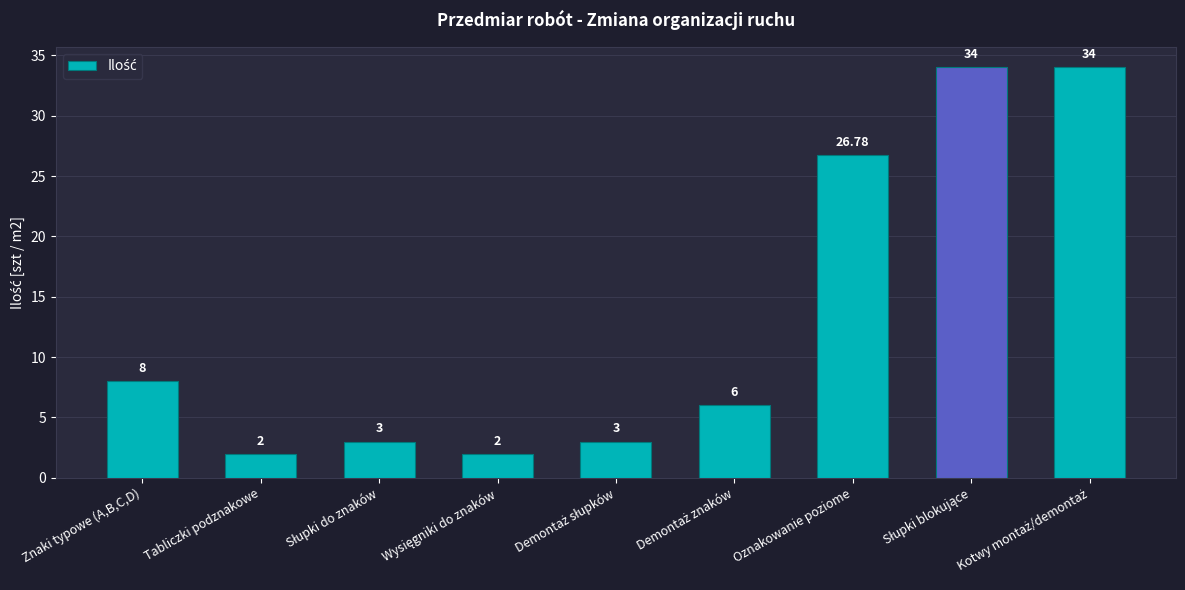

Reading left to right, transcribe all the data shown in this chart.

8.0	2.0	3.0	2.0	3.0	6.0	26.8	34.0	34.0